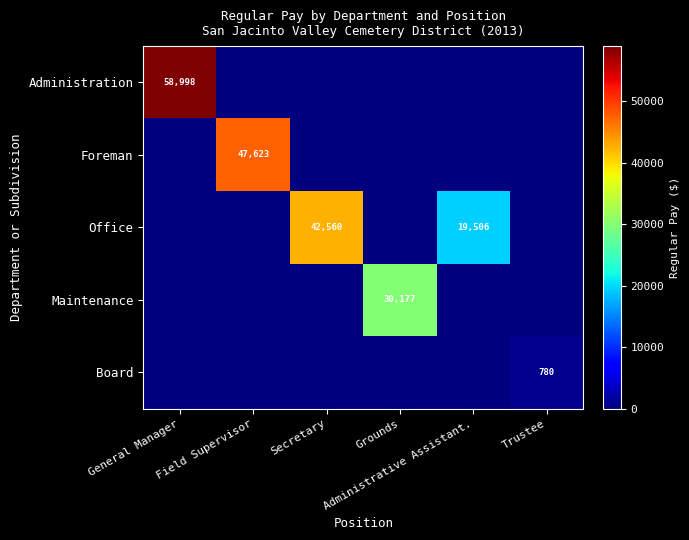

Which series changed the most between Field Supervisor and Administrative Assistant.?

Foreman